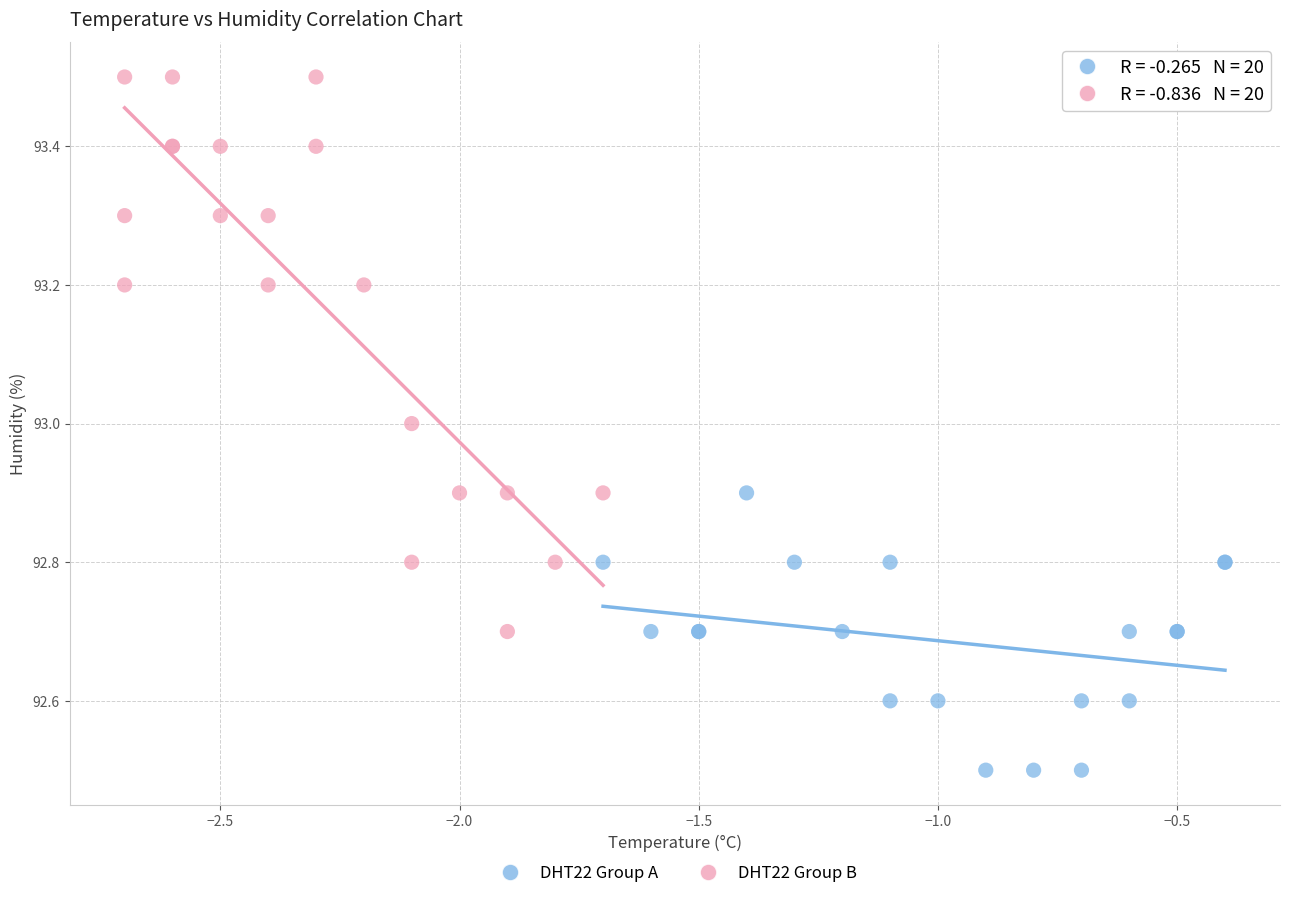

Which series reaches the maximum Y coordinate?

DHT22 Group B